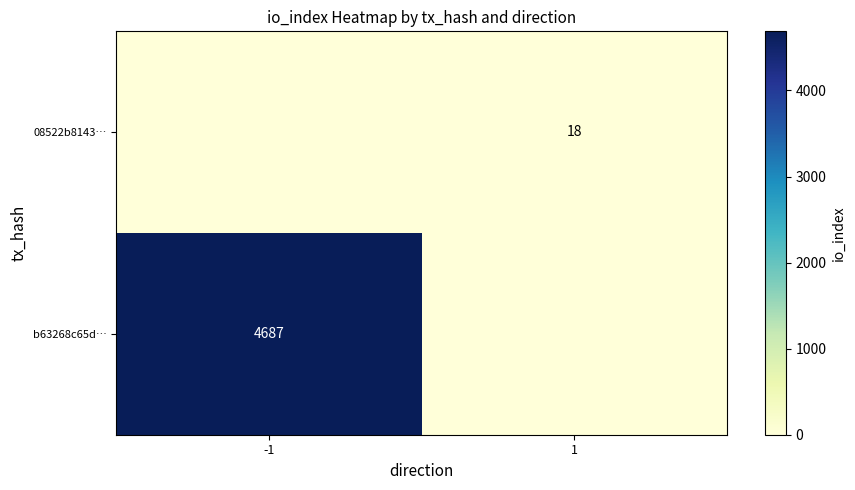

True or false: 08522b8143… has a value of 18 at 1.

True